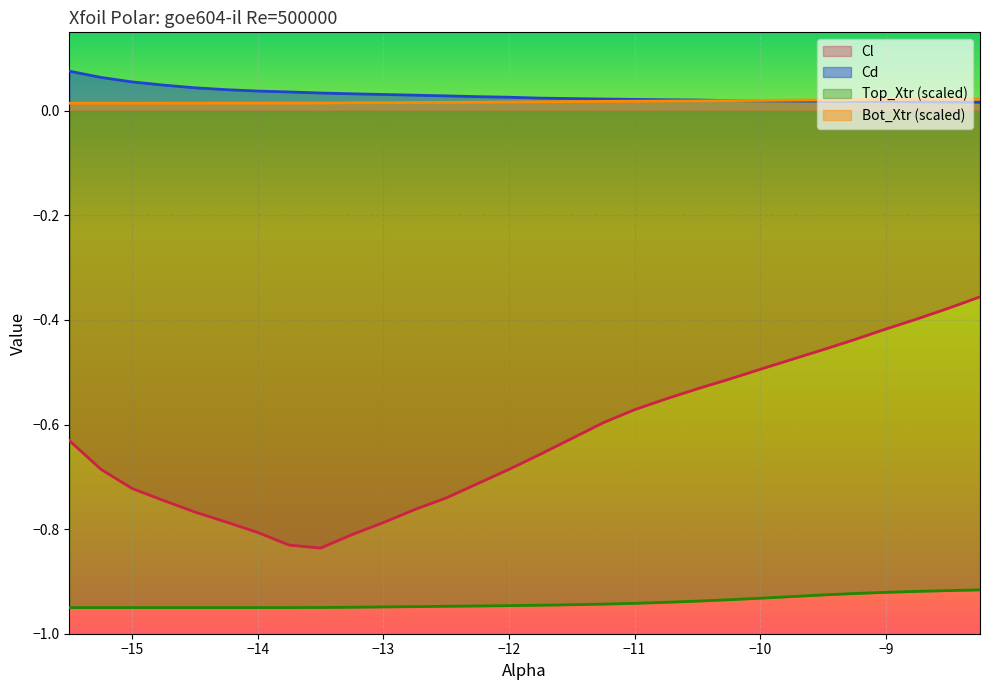

What are all the series names shown in the legend?

Cl, Cd, Top_Xtr (scaled), Bot_Xtr (scaled)